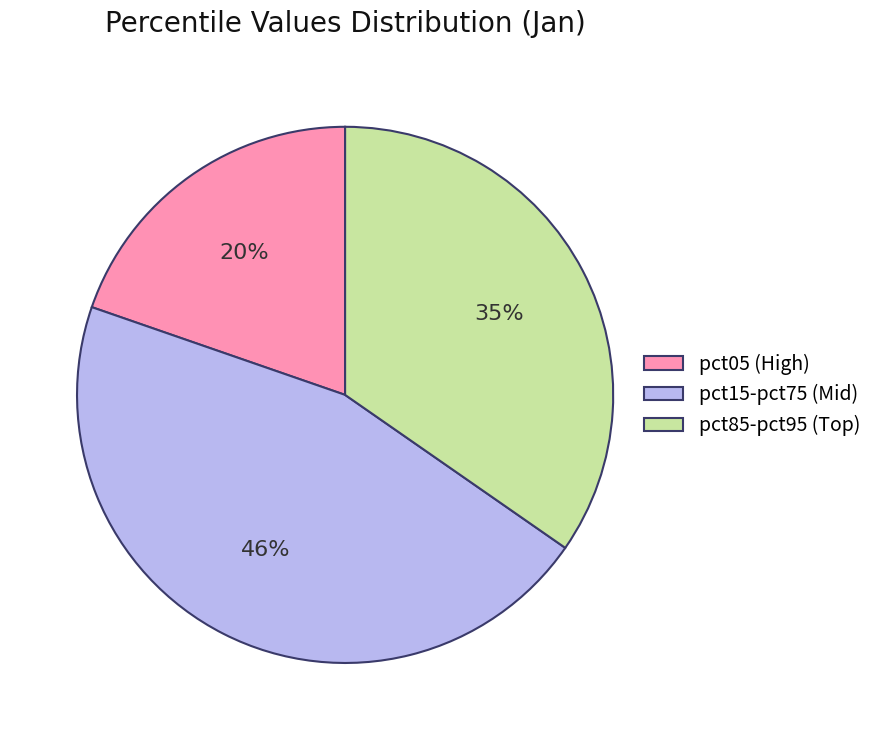

How many segments does this pie chart have?

3